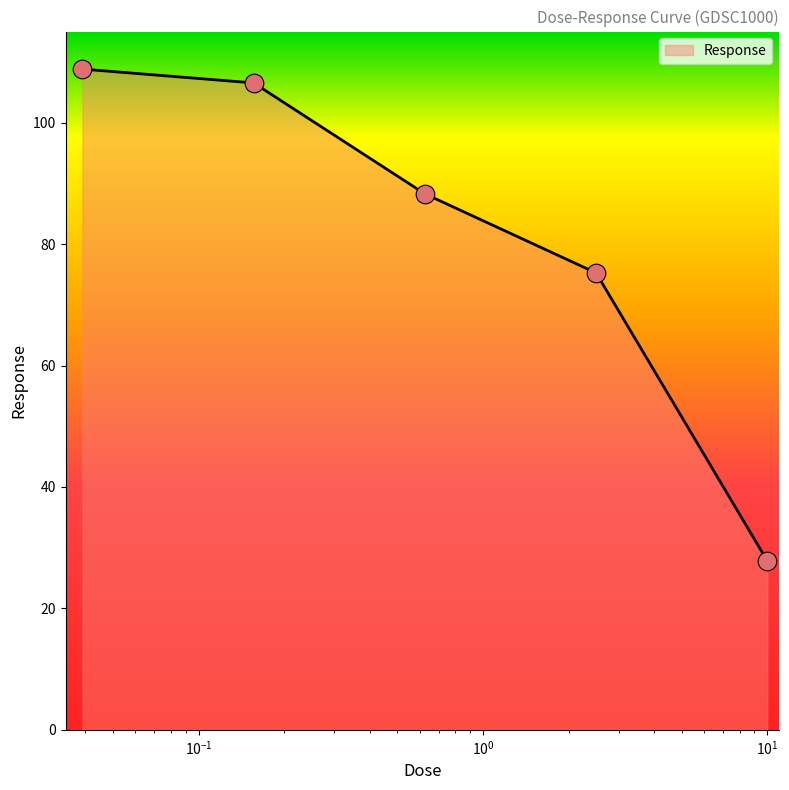

True or false: there are more than 1 points higher than both neighbors.

False